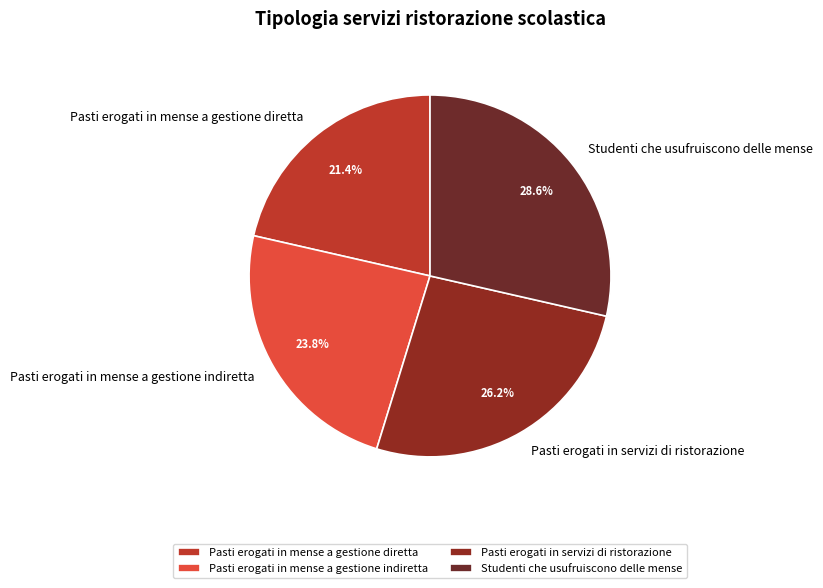

Do Pasti erogati in servizi di ristorazione and Studenti che usufruiscono delle mense together represent more than half of the pie?

Yes